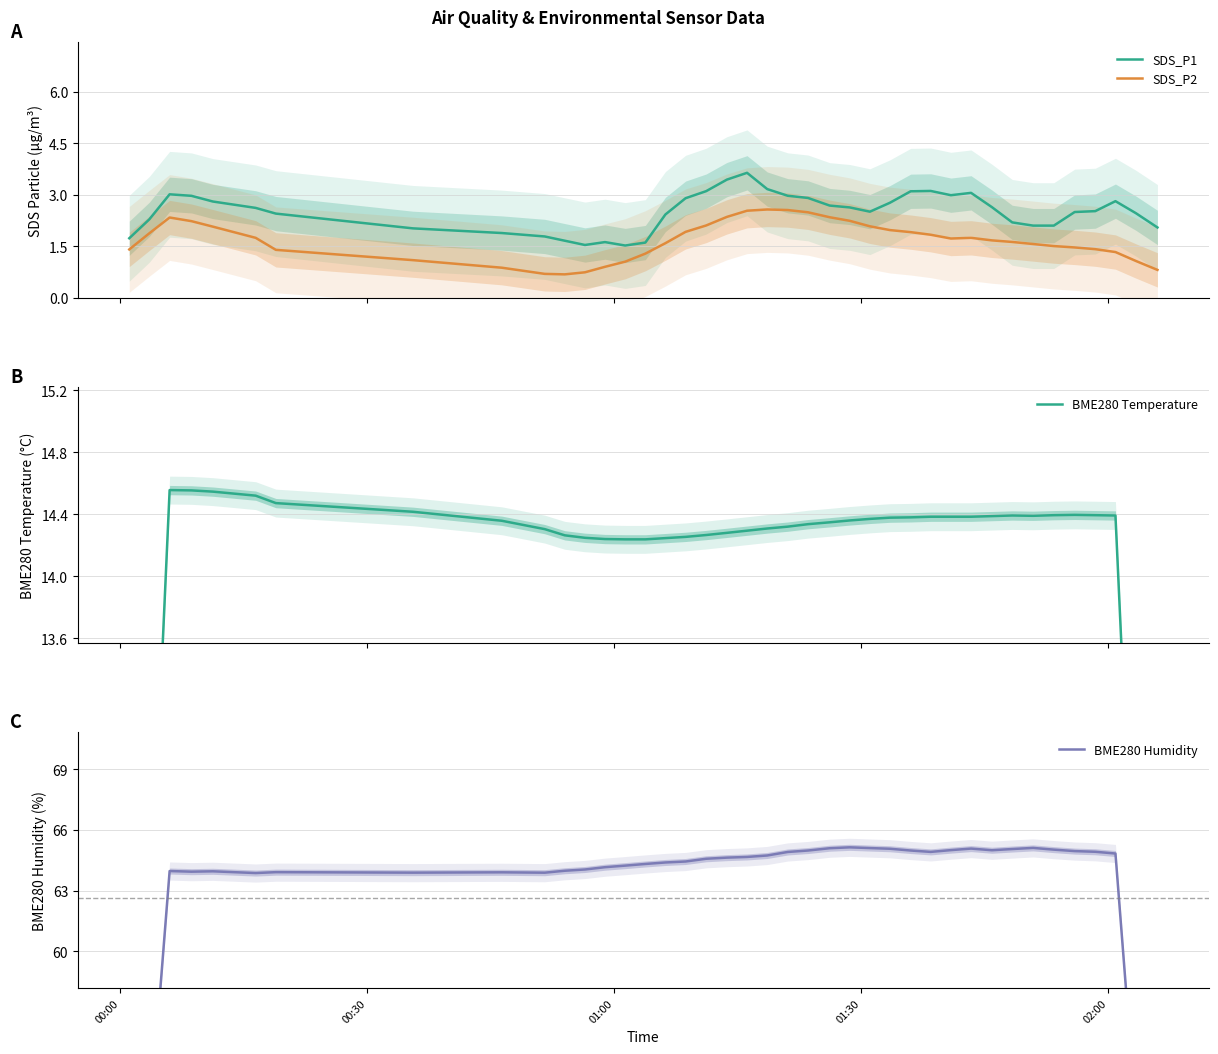

Reading right to left, list all the values displayed in this chart.

SDS_P1: 2.0	2.5	2.8	2.5	2.5	2.1	2.1	2.2	2.6	3.1	3.0	3.1	3.1	2.8	2.5	2.6	2.7	2.9	3.0	3.2	3.6	3.4	3.1	2.9	2.4	1.6	1.5	1.6	1.5	1.7	1.8	1.9	2.0	2.4	2.6	2.8	3.0	3.0	2.3	1.7
SDS_P2: 0.8	1.1	1.3	1.4	1.5	1.5	1.6	1.6	1.7	1.7	1.7	1.8	1.9	2.0	2.1	2.2	2.3	2.5	2.6	2.6	2.5	2.4	2.1	1.9	1.6	1.3	1.1	0.9	0.7	0.7	0.7	0.9	1.1	1.4	1.7	2.1	2.2	2.3	1.9	1.4
BME280 Temperature: 8.6	11.5	14.4	14.4	14.4	14.4	14.4	14.4	14.4	14.4	14.4	14.4	14.4	14.4	14.4	14.4	14.3	14.3	14.3	14.3	14.3	14.3	14.3	14.3	14.2	14.2	14.2	14.2	14.2	14.3	14.3	14.4	14.4	14.5	14.5	14.5	14.6	14.6	11.6	8.7
BME280 Humidity: 38.8	51.8	64.8	64.9	65.0	65.0	65.1	65.1	65.0	65.1	65.0	64.9	65.0	65.1	65.1	65.1	65.1	65.0	64.9	64.7	64.7	64.6	64.6	64.4	64.4	64.3	64.2	64.2	64.0	64.0	63.9	63.9	63.9	63.9	63.9	64.0	63.9	64.0	51.2	38.5